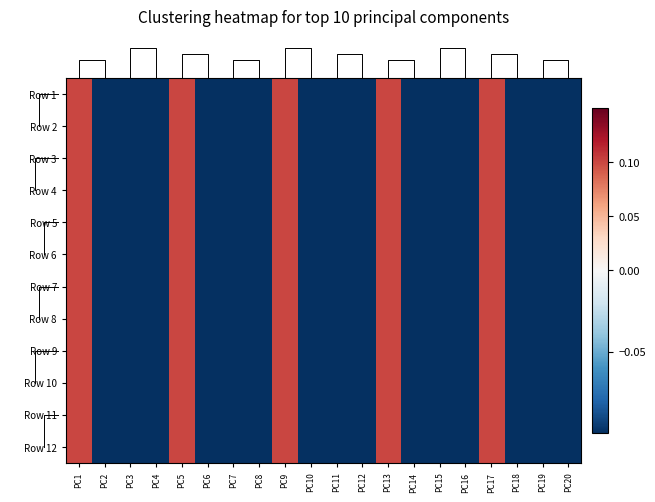

At which label is Row 2 closest to 0?

PC1